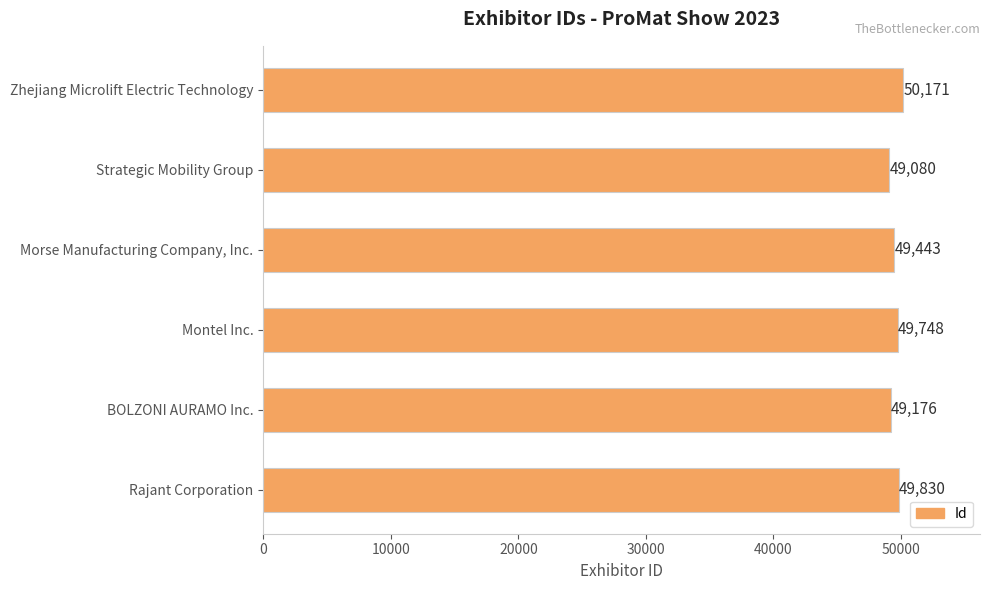

What is the ratio of the value at Montel Inc. to the value at Strategic Mobility Group?

1.0